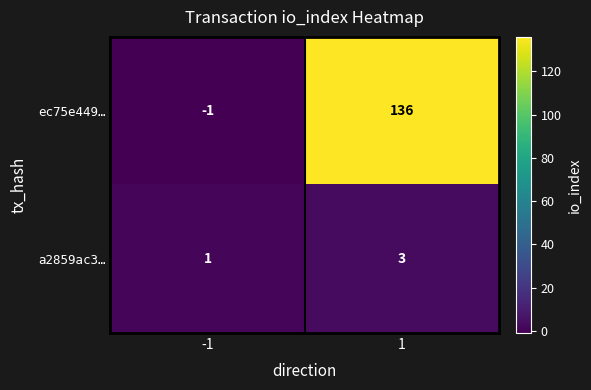

Count the number of data series in this chart.

2